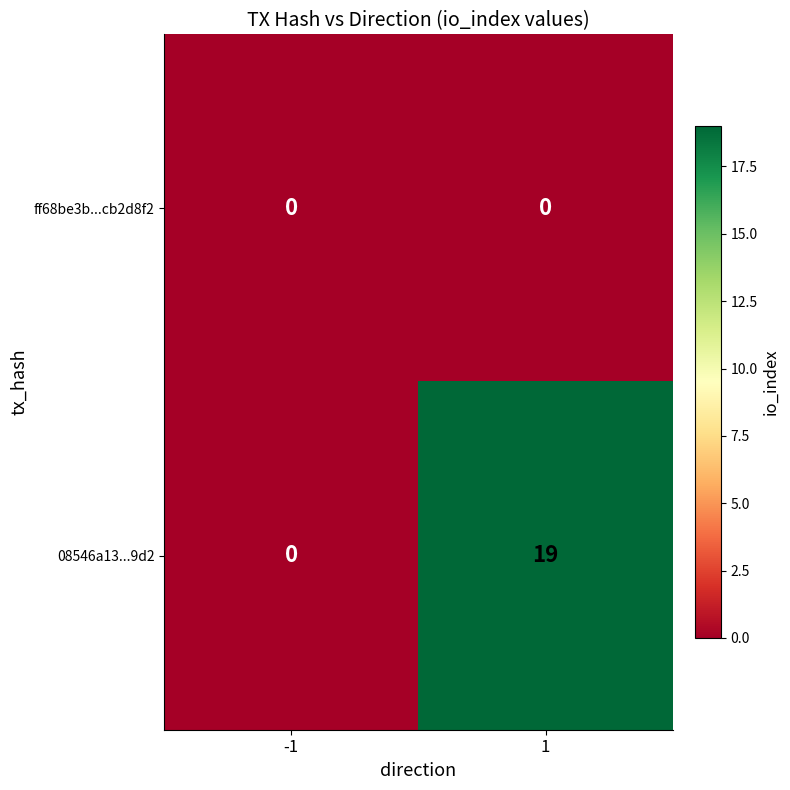

The value of ff68be3b...cb2d8f2 at 1 is 0. True or false?

True